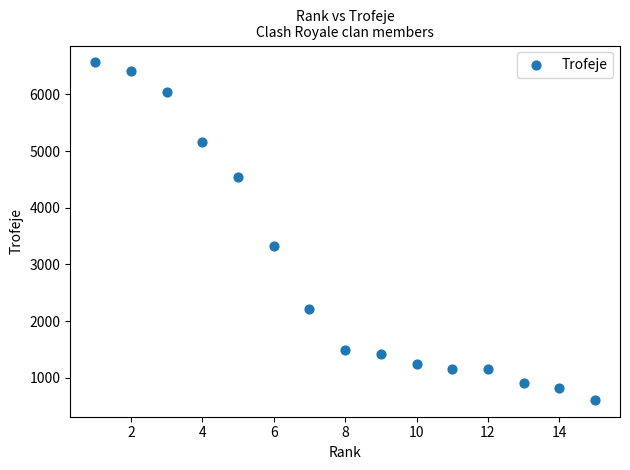

What is the range of X values (max minus min)?

14